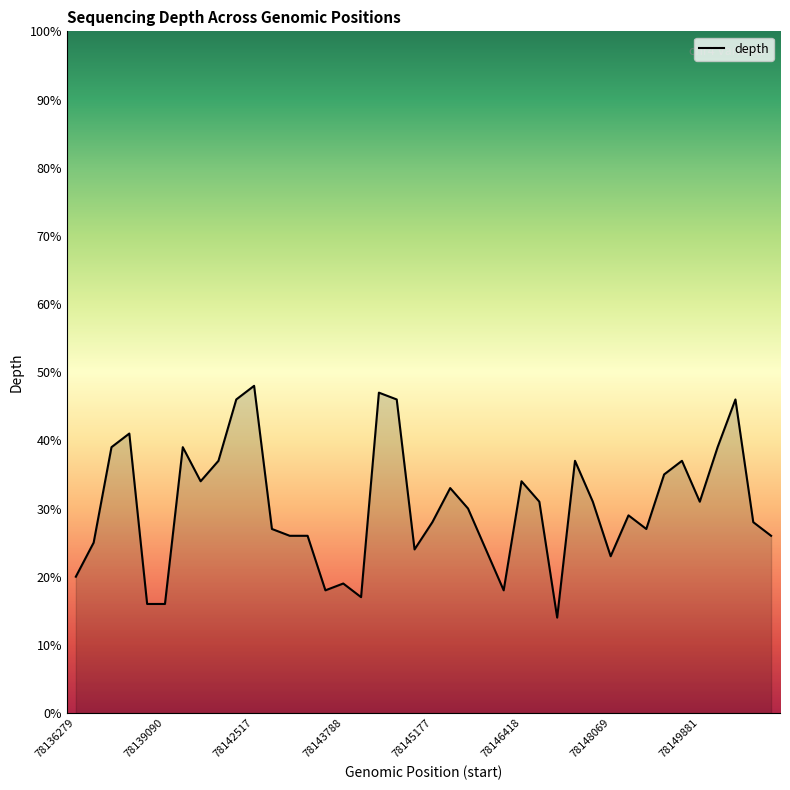

What is the smallest value displayed?

14